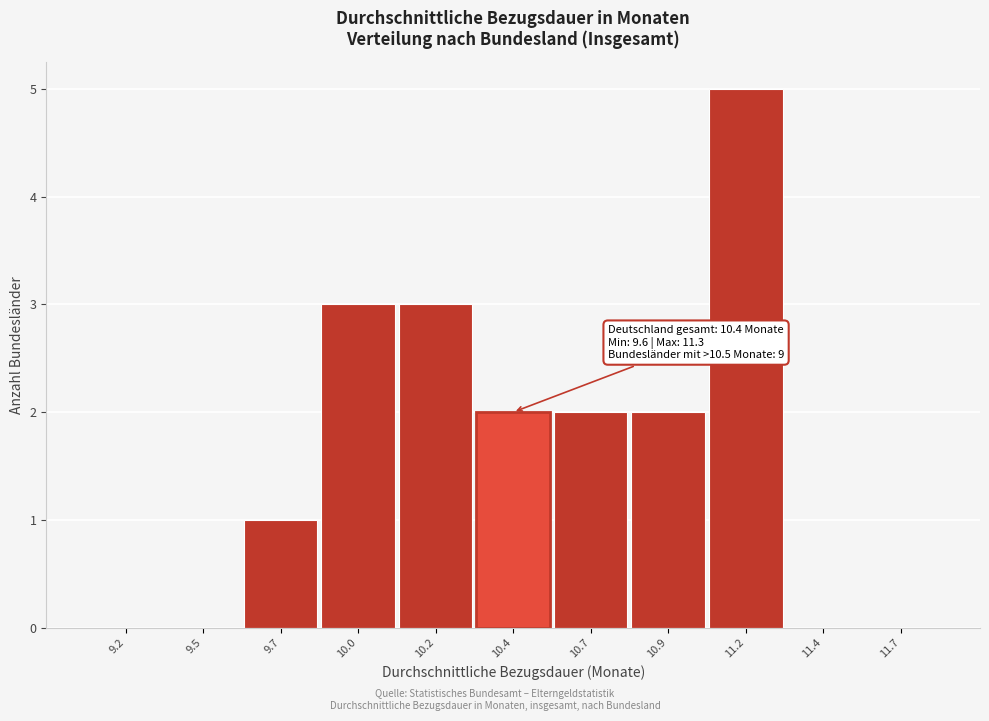

Reading left to right, list all the values displayed in this chart.

9.2=0	9.5=0	9.7=1	10.0=3	10.2=3	10.4=2	10.7=2	10.9=2	11.2=5	11.4=0	11.7=0